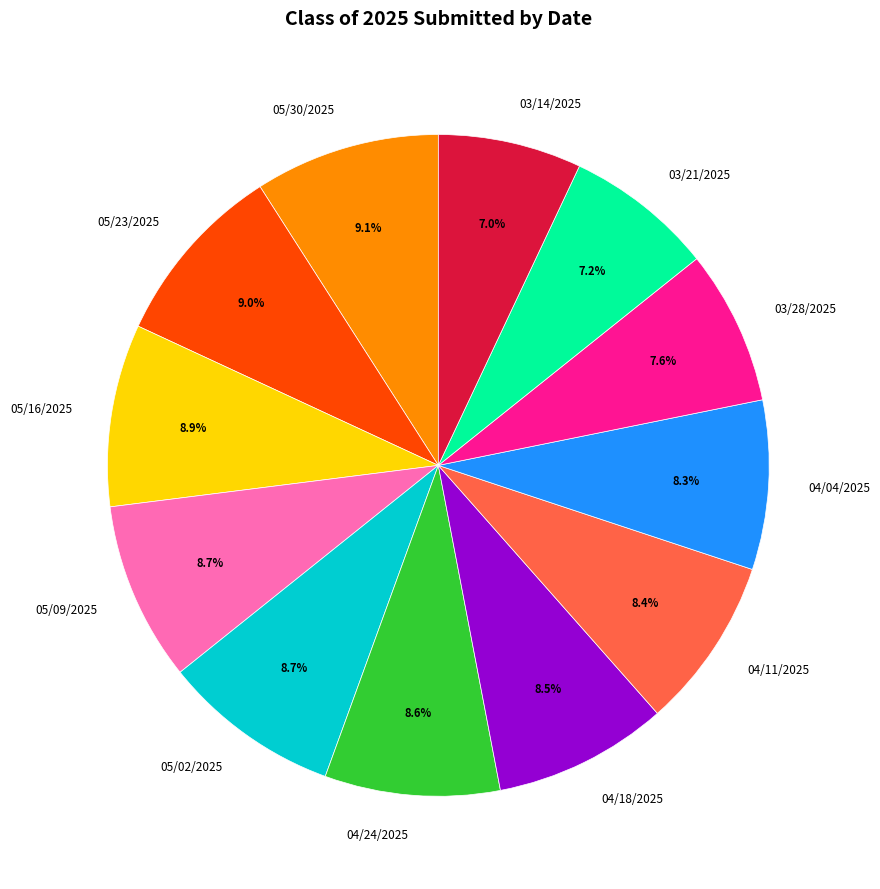

Is there any slice that represents more than half of the pie?

No